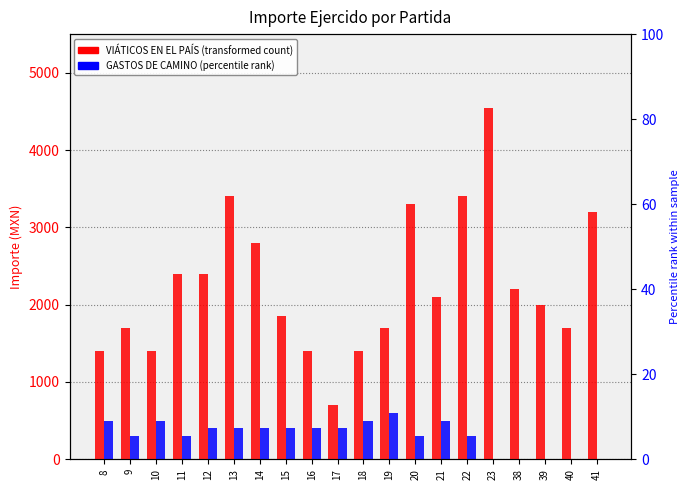

Rank the series at 10 from lowest to highest value.

GASTOS DE CAMINO, VIÁTICOS EN EL PAÍS